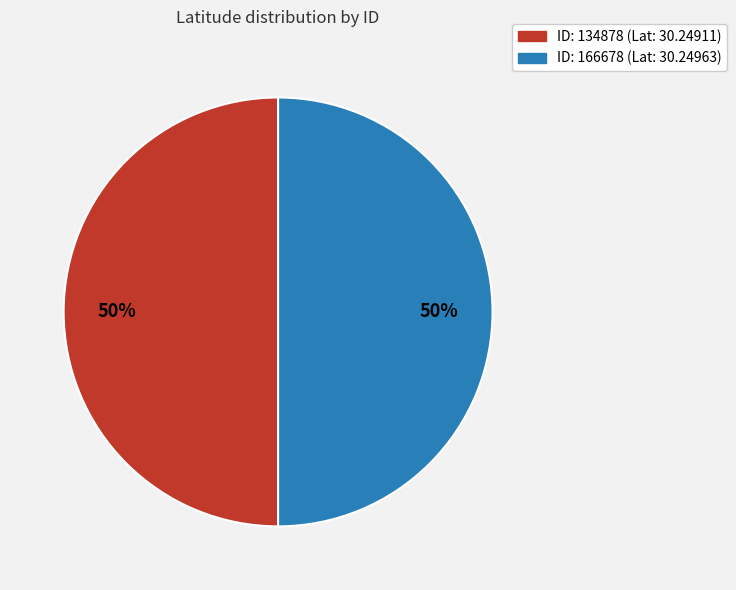

Which category has the smallest portion of the pie?

134878